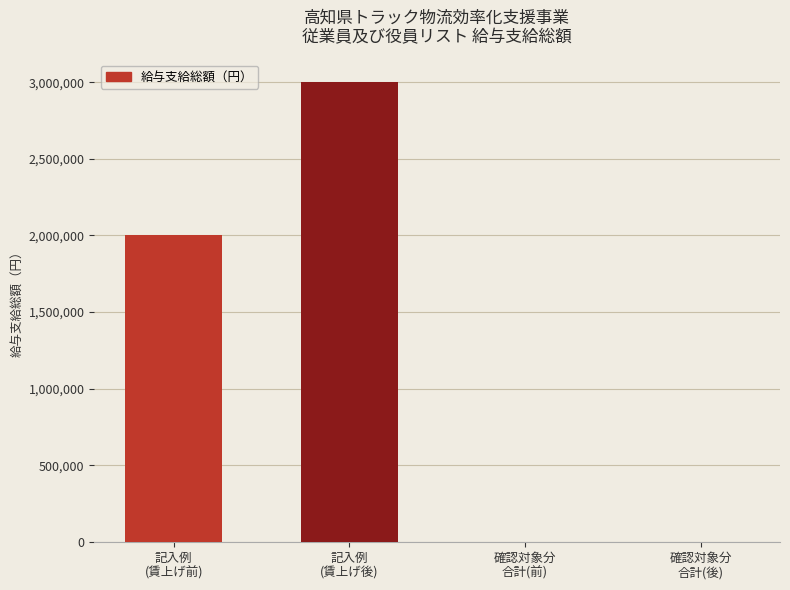

What is the average value?

1250000